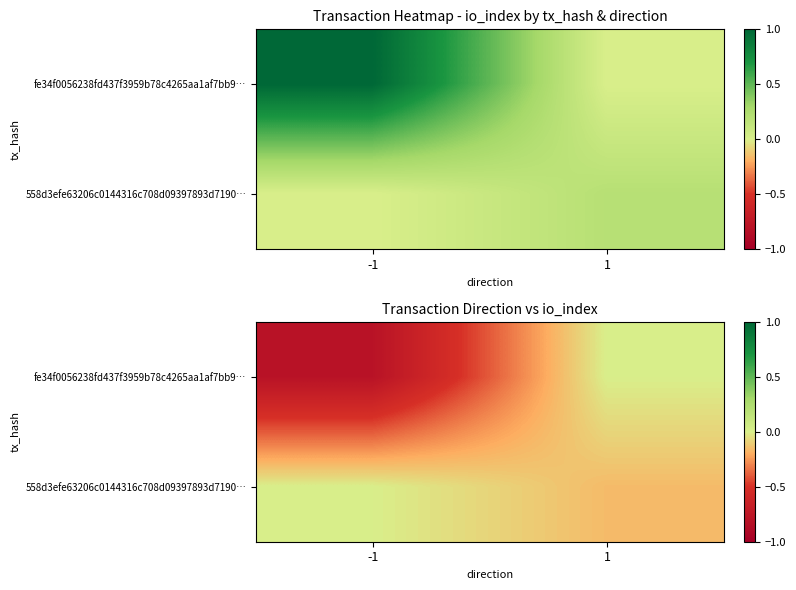

Between -1 and 1, which is larger?

1